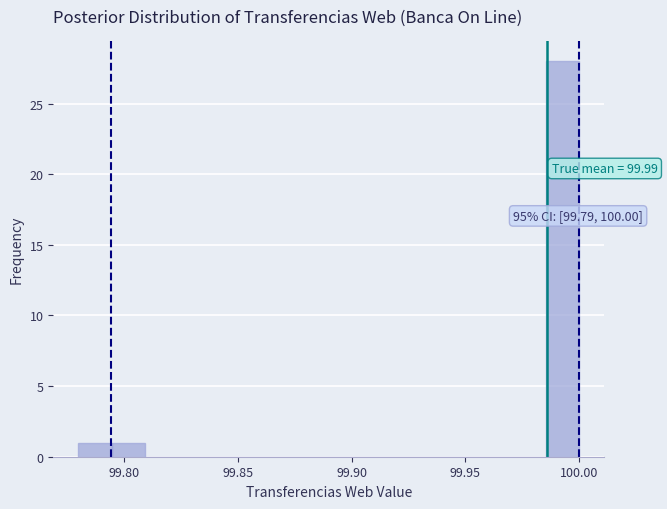

Read against the x-axis, roughly where is the centre of the tallest bar?

99.995